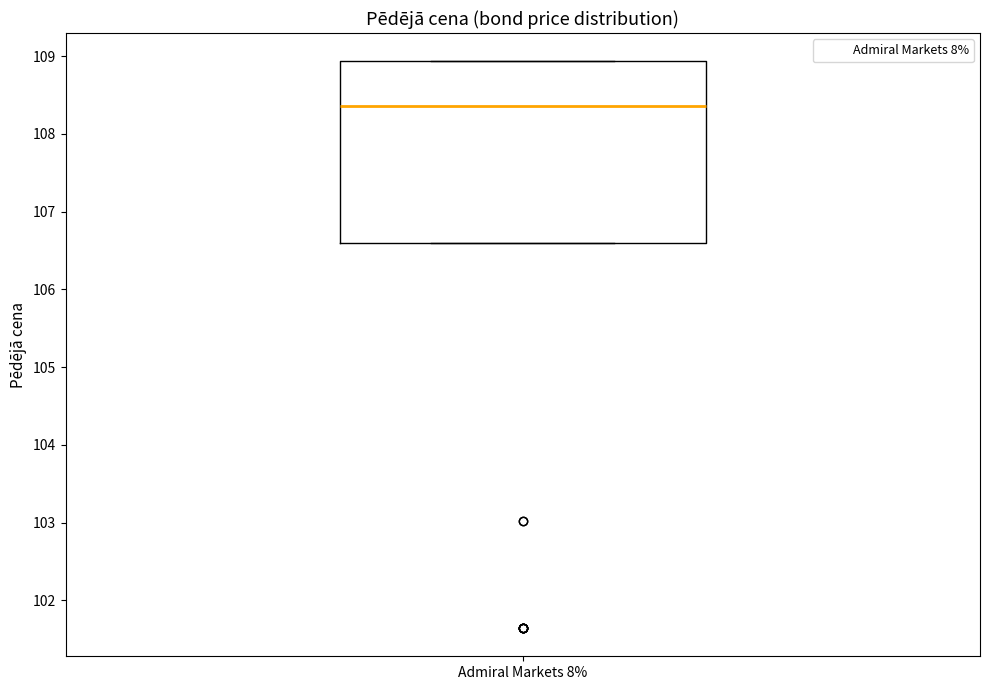

Where is the upper edge of the box for Admiral Markets 8% on the y-axis? The values are not printed on the chart, so give them approximately, as read against the axis.

108.9